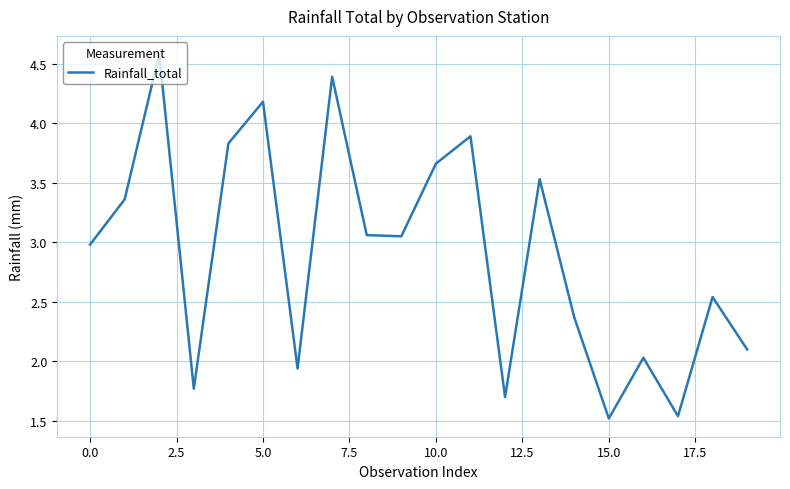

Does the chart have visible grid lines?

Yes